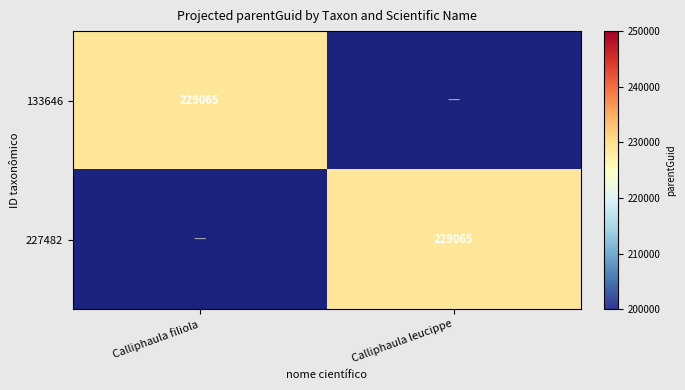

True or false: 133646 has a value of 229065 at Calliphaula filiola.

True